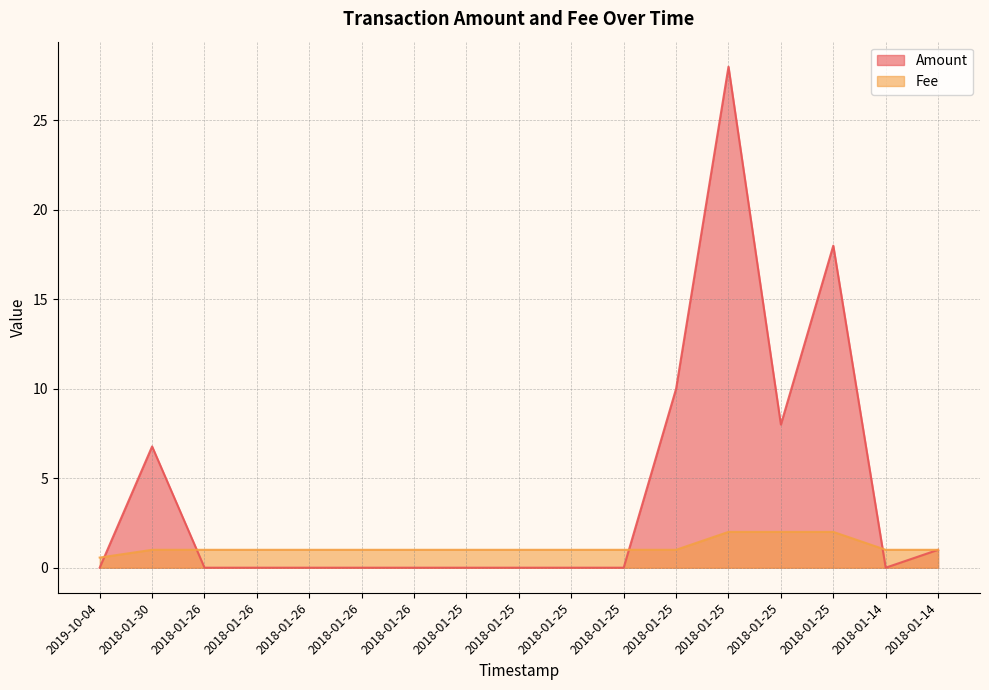

Is it true that Amount equals 8.0 at 2018-01-25?

True